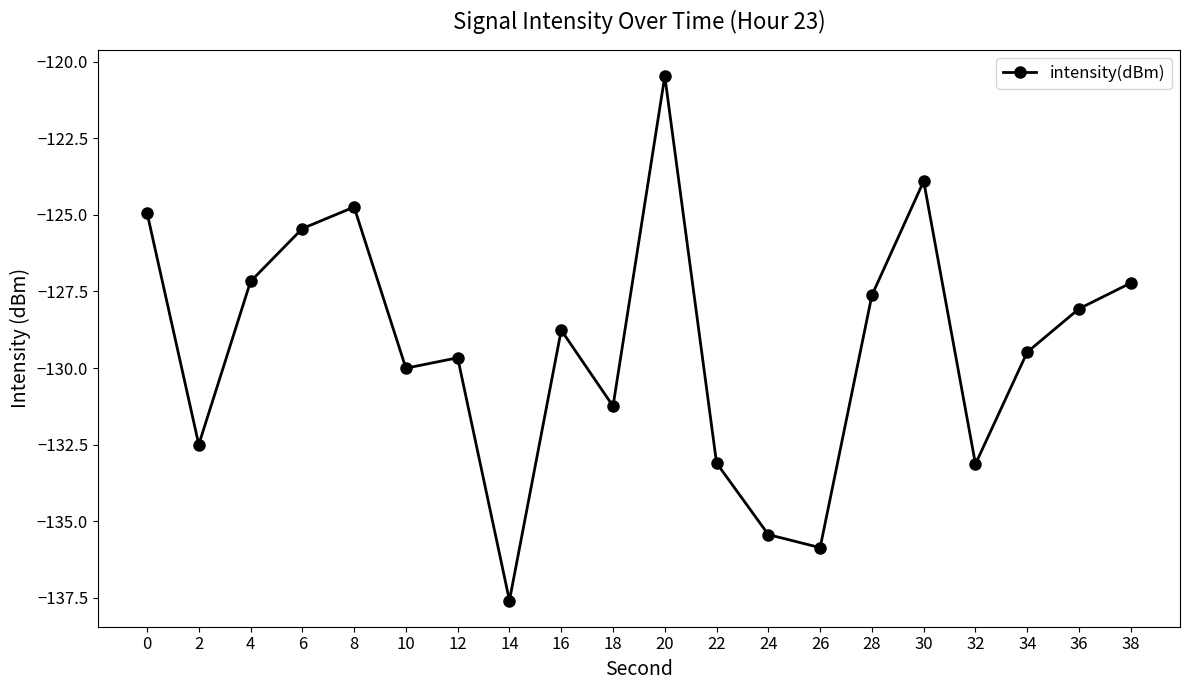

Which category has the lowest value across all series?

14